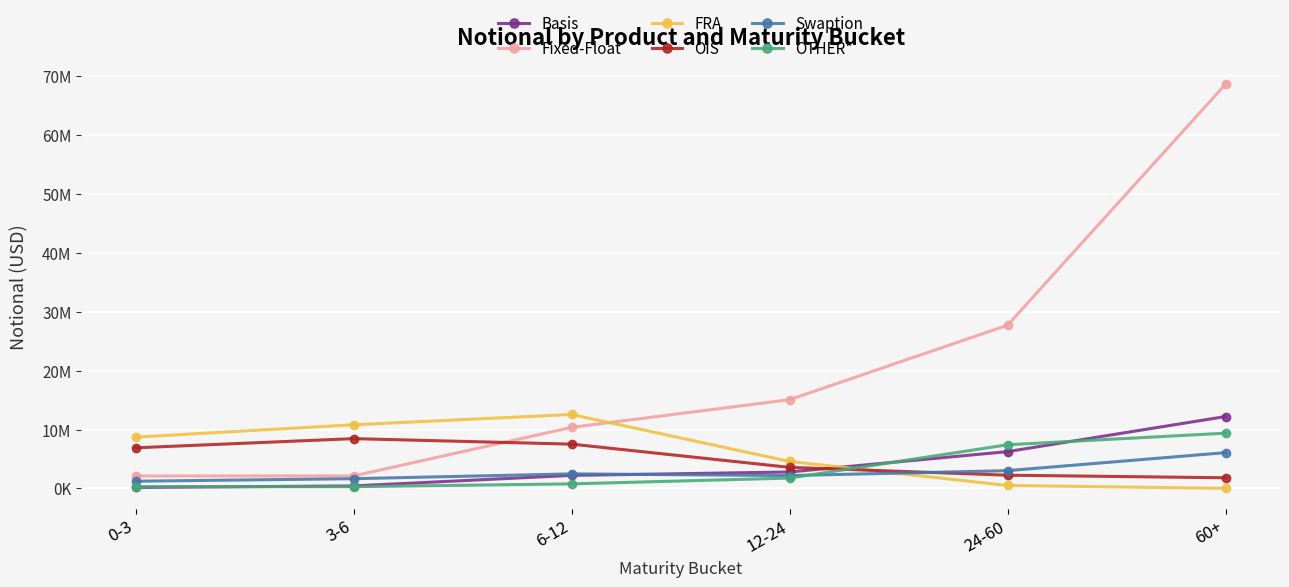

Which series changed the most between 0-3 and 24-60?

Fixed-Float